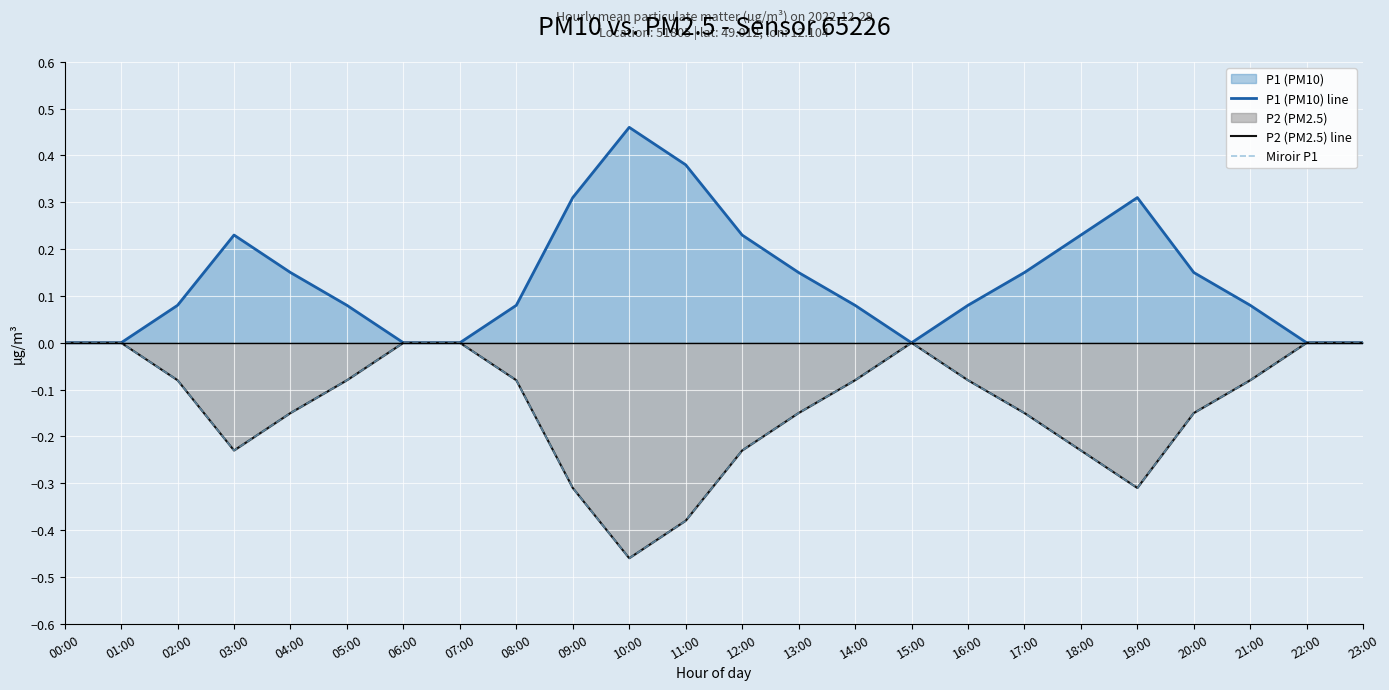

The Miroir P1 series shows -0.1 at 05:00. True or false?

False